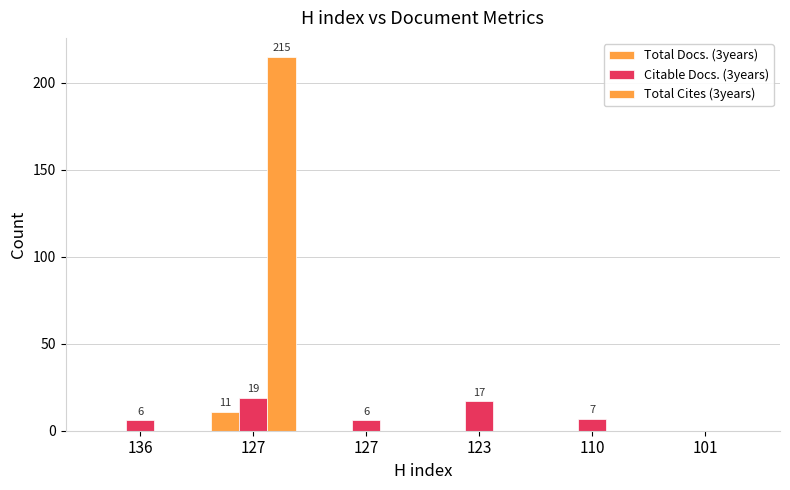

Which has a higher value, 123 or 110?

123